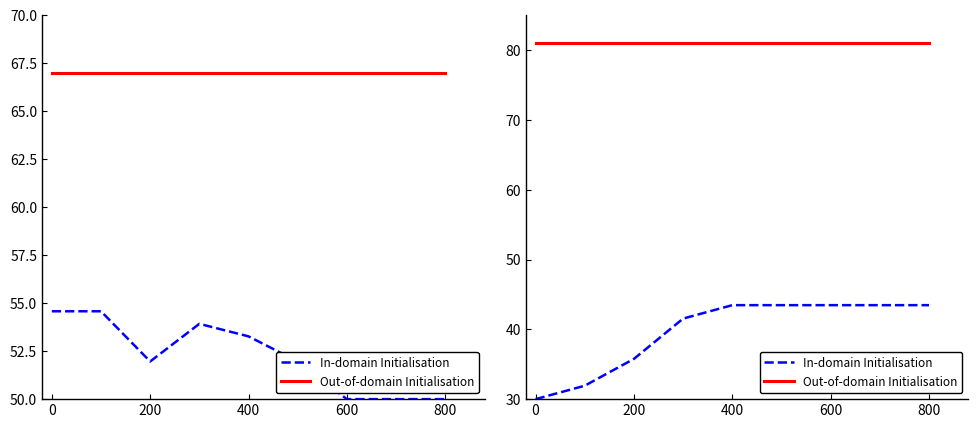

Rank the series at 0 from lowest to highest value.

In-domain Initialisation, Out-of-domain Initialisation